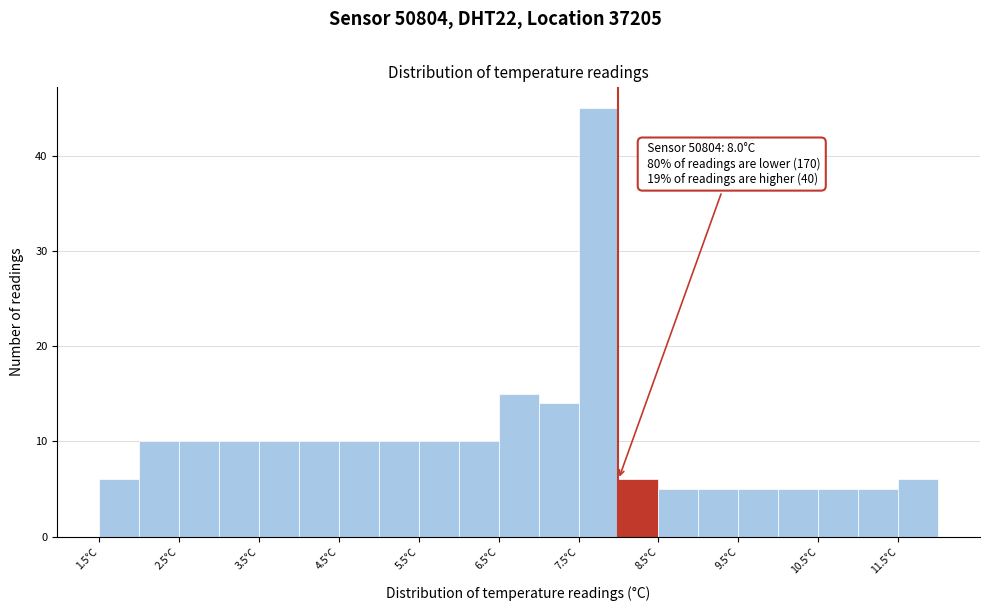

Which range on the x-axis has the tallest bar?

7.5 to 8.0